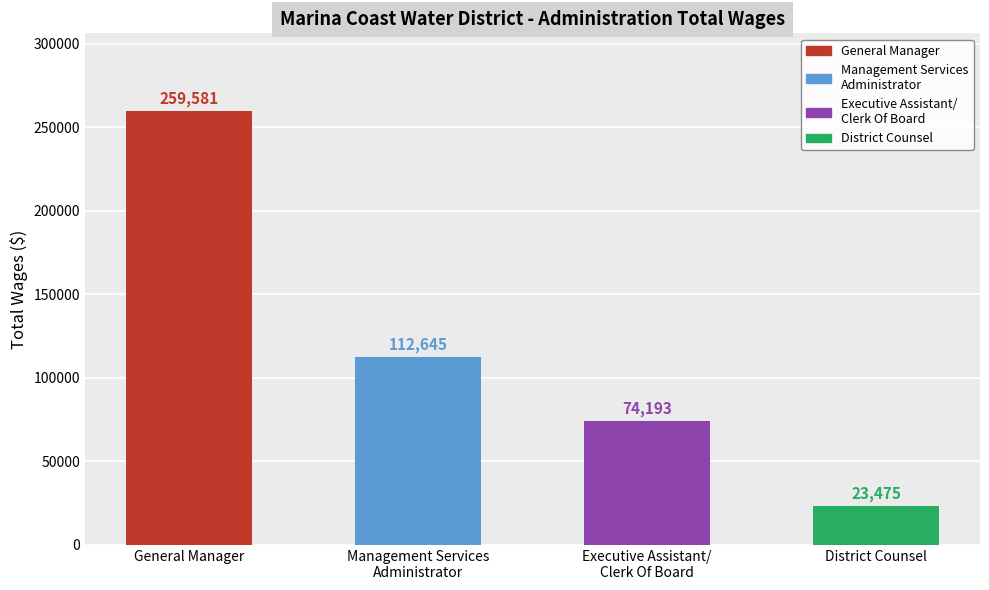

Which has a higher value, Executive Assistant/
Clerk Of Board or General Manager?

General Manager